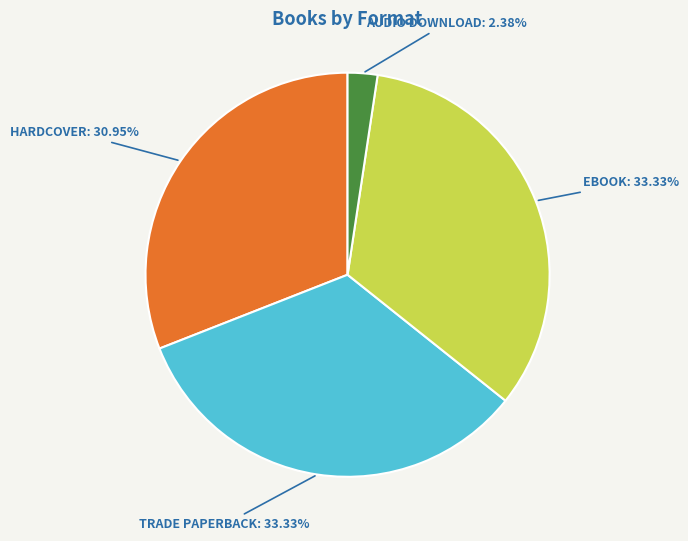

Is there any slice that represents more than half of the pie?

No